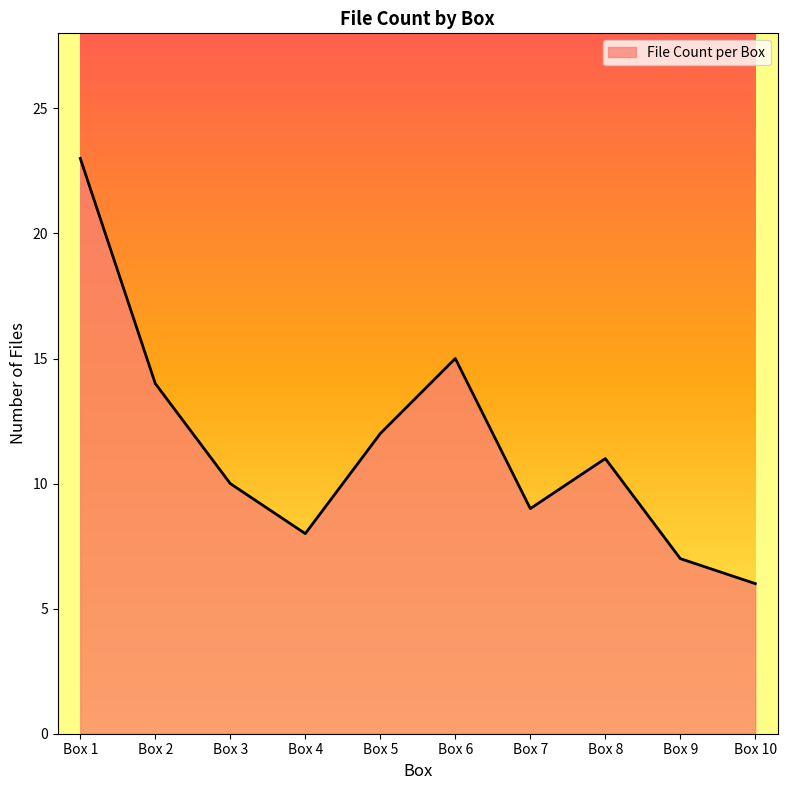

What is the change in value from Box 5 to Box 7?

-3